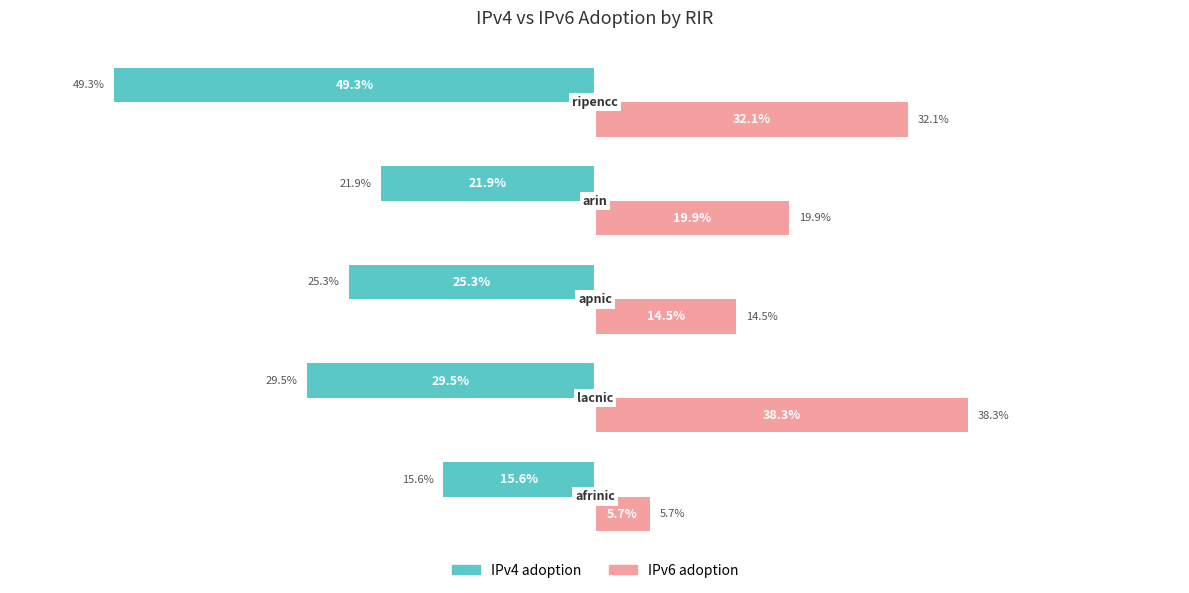

What are all the series names shown in the legend?

IPv4 adoption, IPv6 adoption